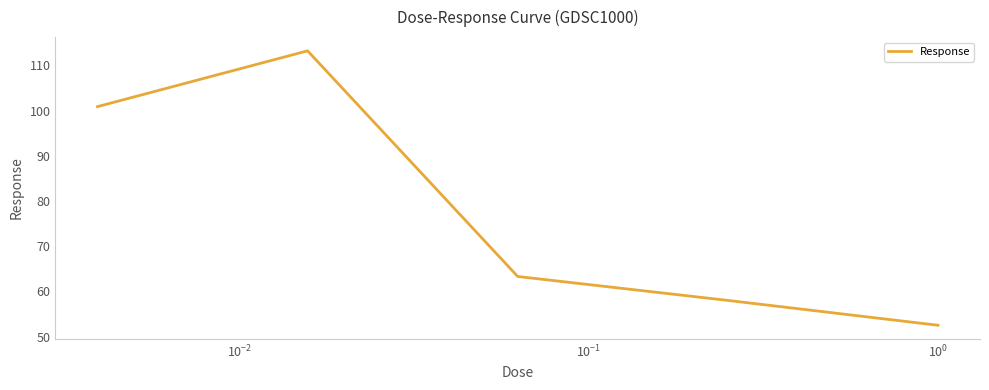

What is the minimum value shown in the chart?

52.5